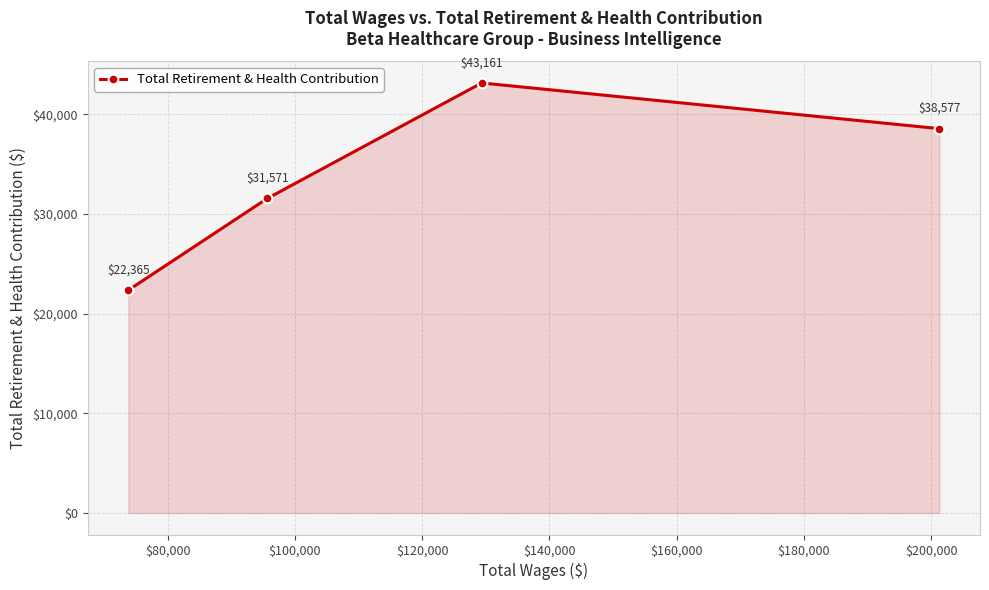

How many values are between 31571 and 43161?

3